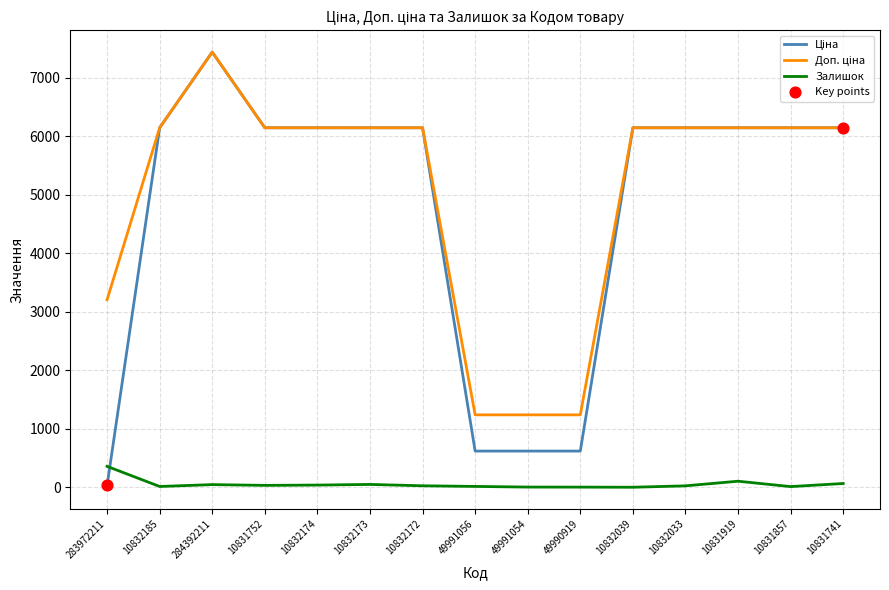

At which category is the sum across all series the highest?

284392211